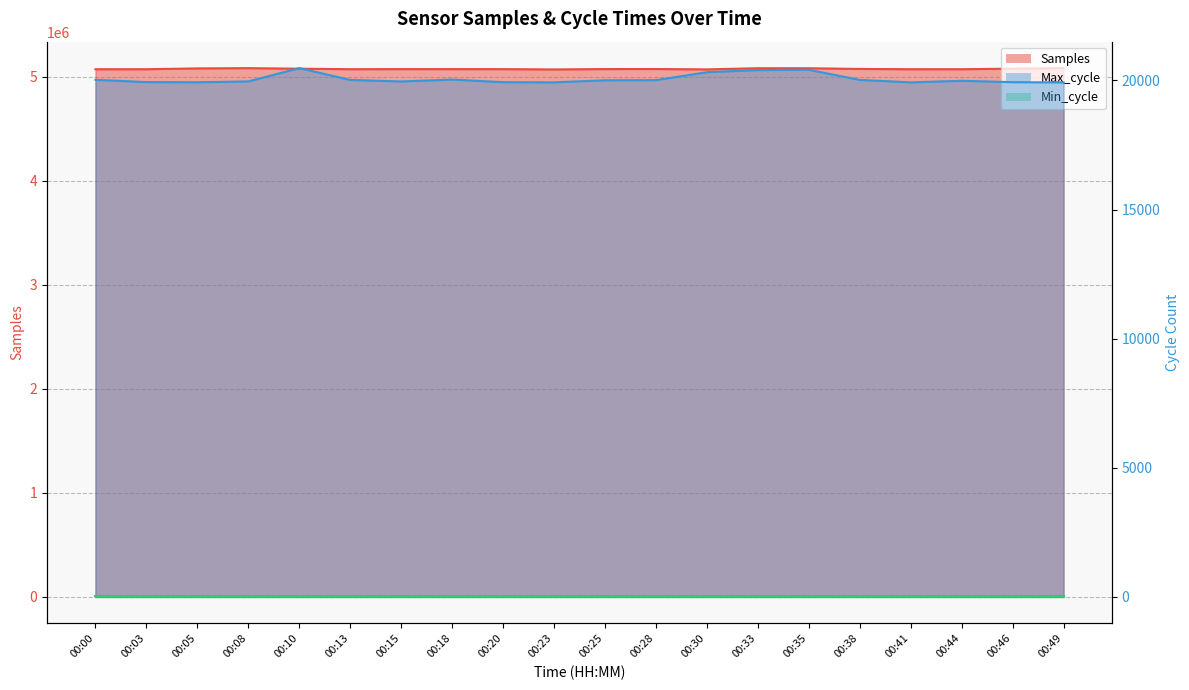

Is the value of Samples at 00:03 greater than the value of Max_cycle at 00:08?

Yes